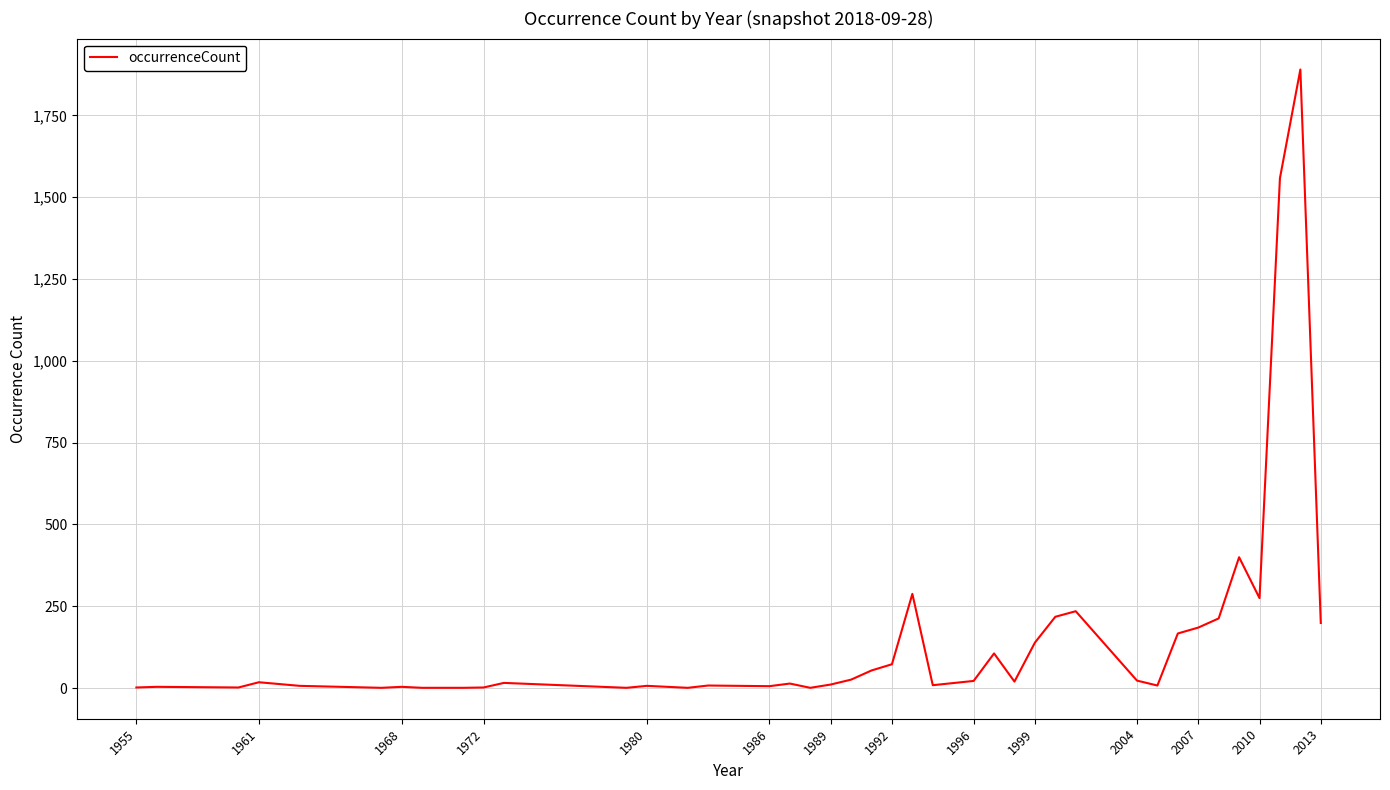

What is the greatest value displayed?

1890